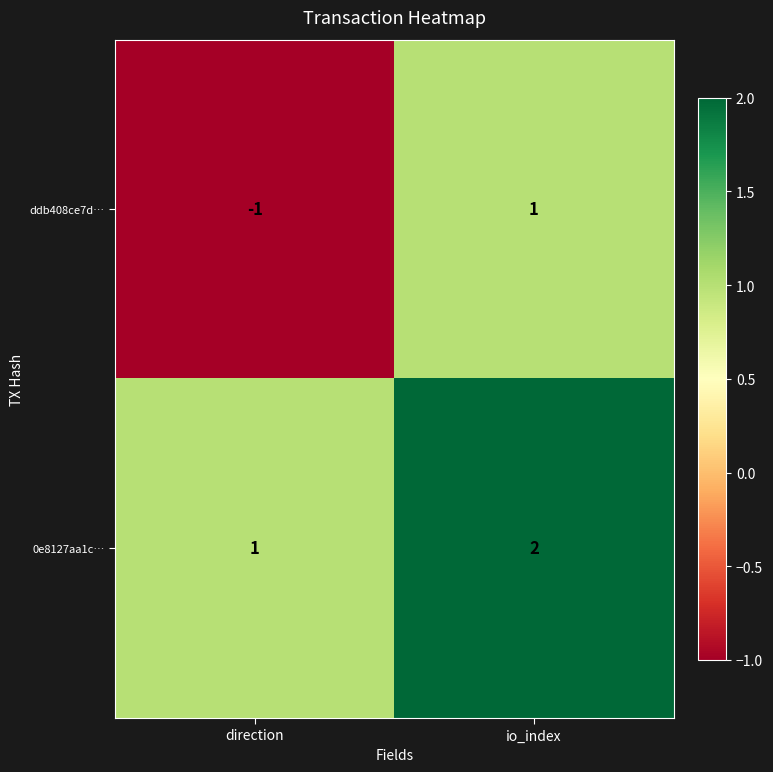

How many values in the ddb408ce7d… series are below 1?

1